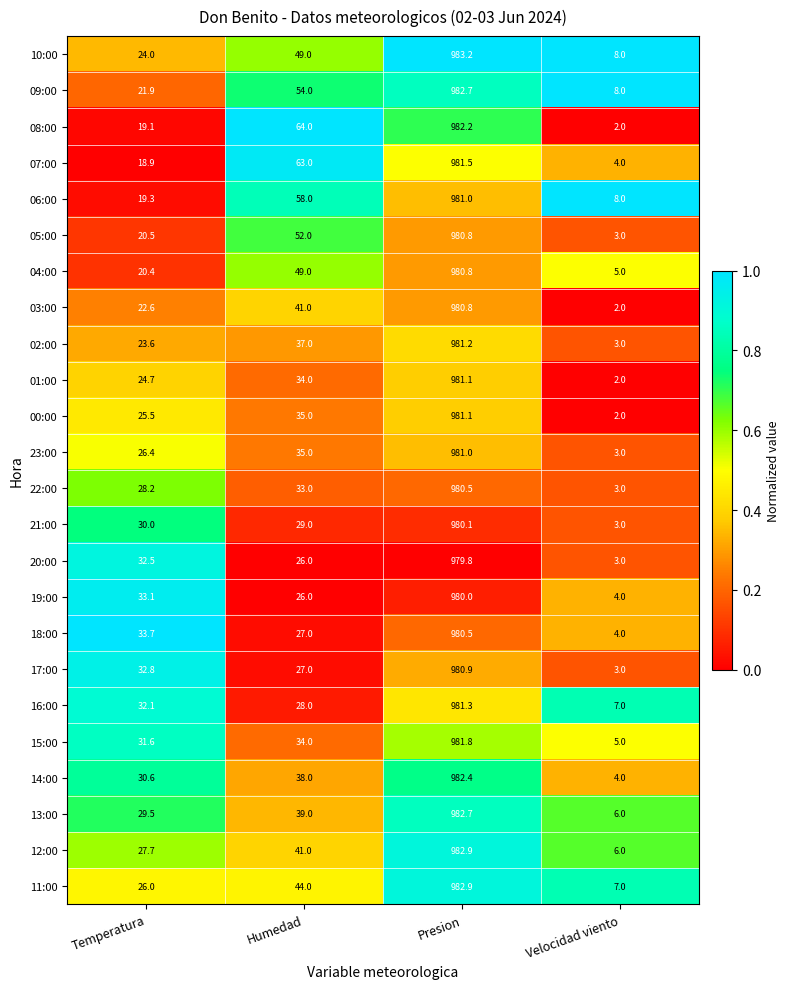

Rank the categories by 02:00 value from highest to lowest.

Presion, Humedad, Temperatura, Velocidad viento